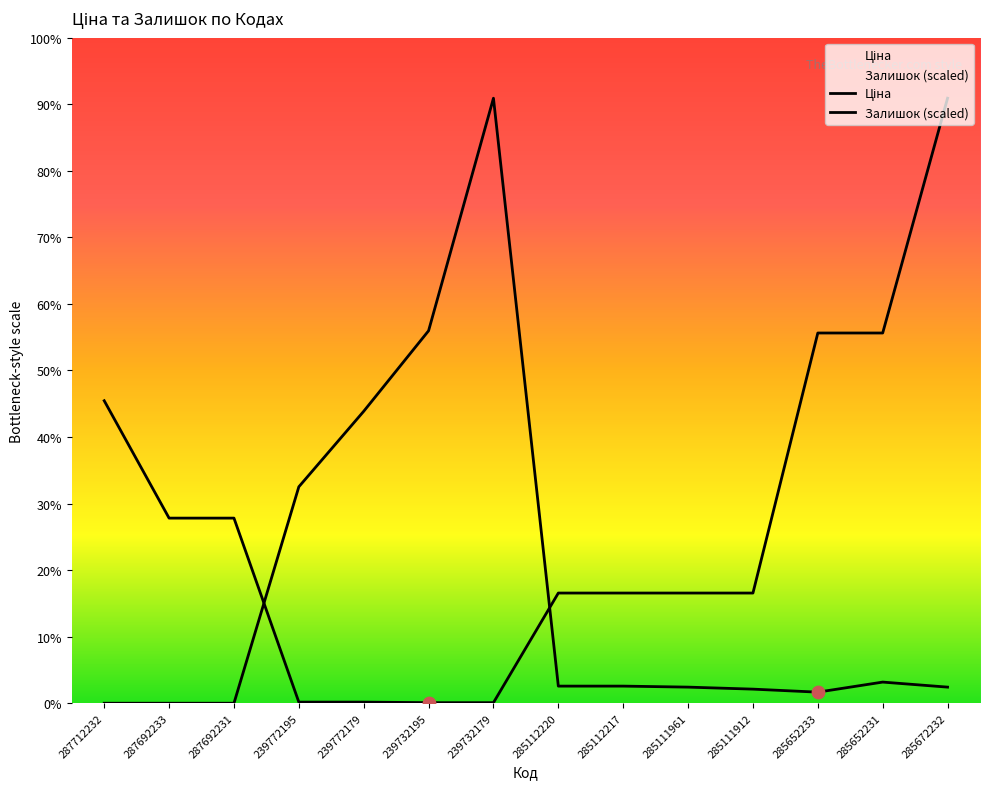

Which series has the largest total across all categories?

Ціна